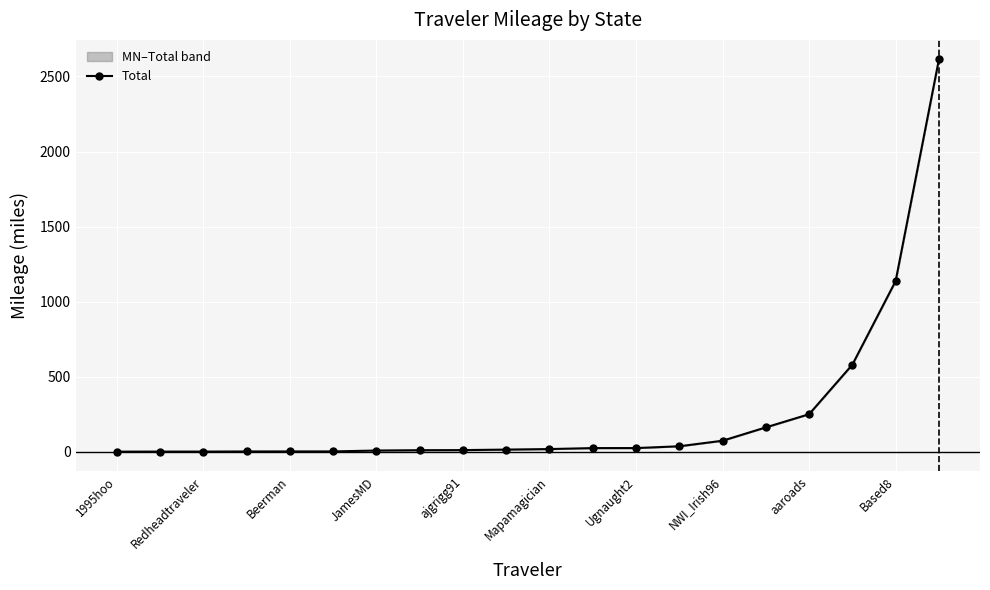

What is the approximate value at NWI_Irish96?

74.2